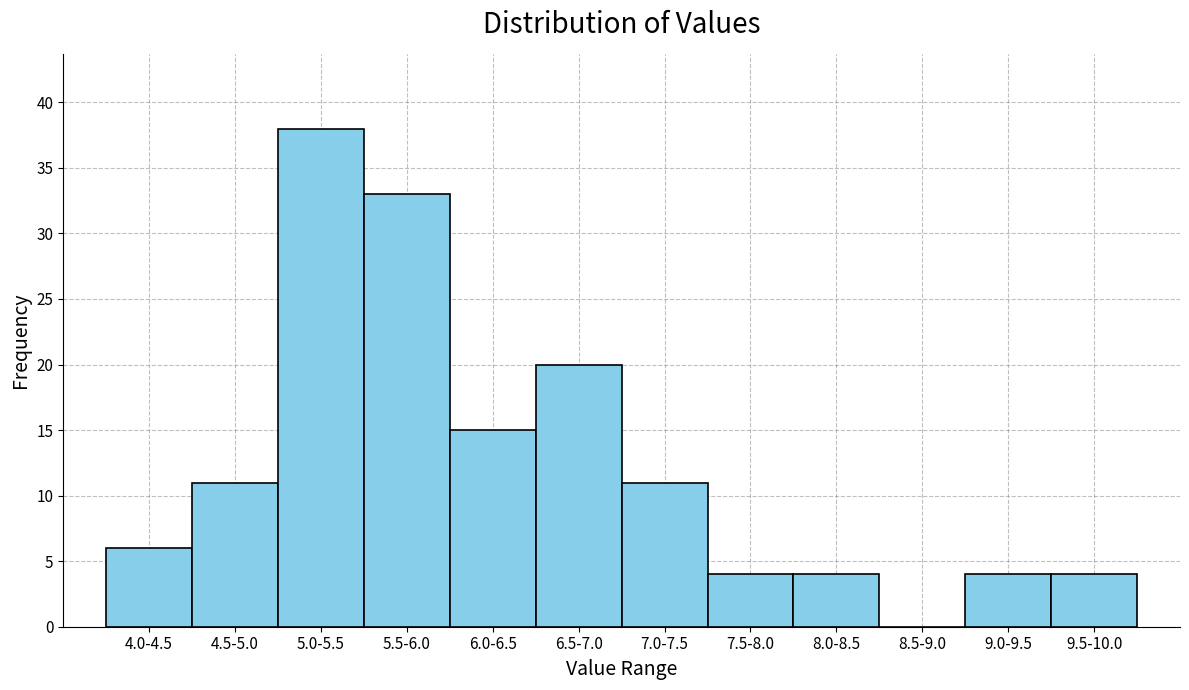

Reading right to left, what are all the values shown in this chart?

9.5-10.0=4	9.0-9.5=4	8.5-9.0=0	8.0-8.5=4	7.5-8.0=4	7.0-7.5=11	6.5-7.0=20	6.0-6.5=15	5.5-6.0=33	5.0-5.5=38	4.5-5.0=11	4.0-4.5=6